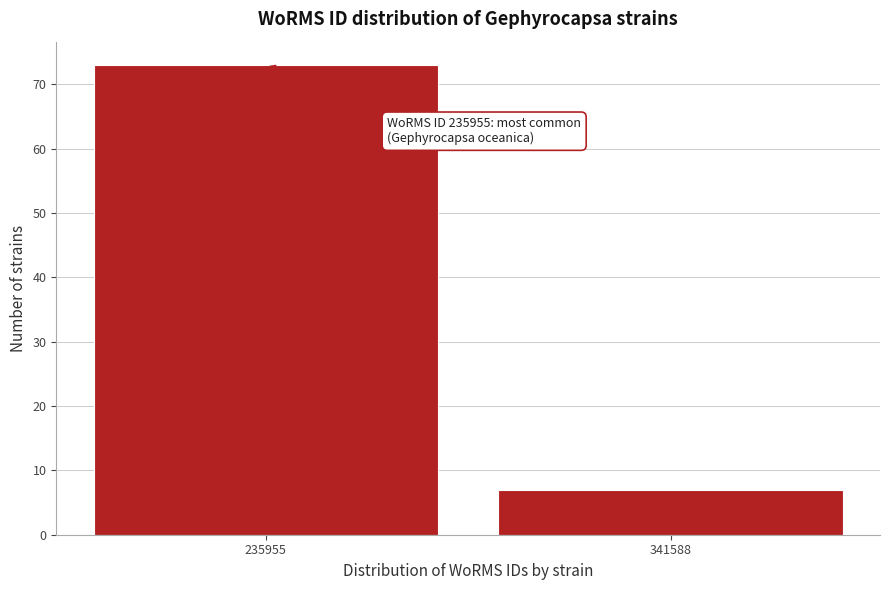

Reading left to right, list all the values displayed in this chart.

235955=73	341588=7